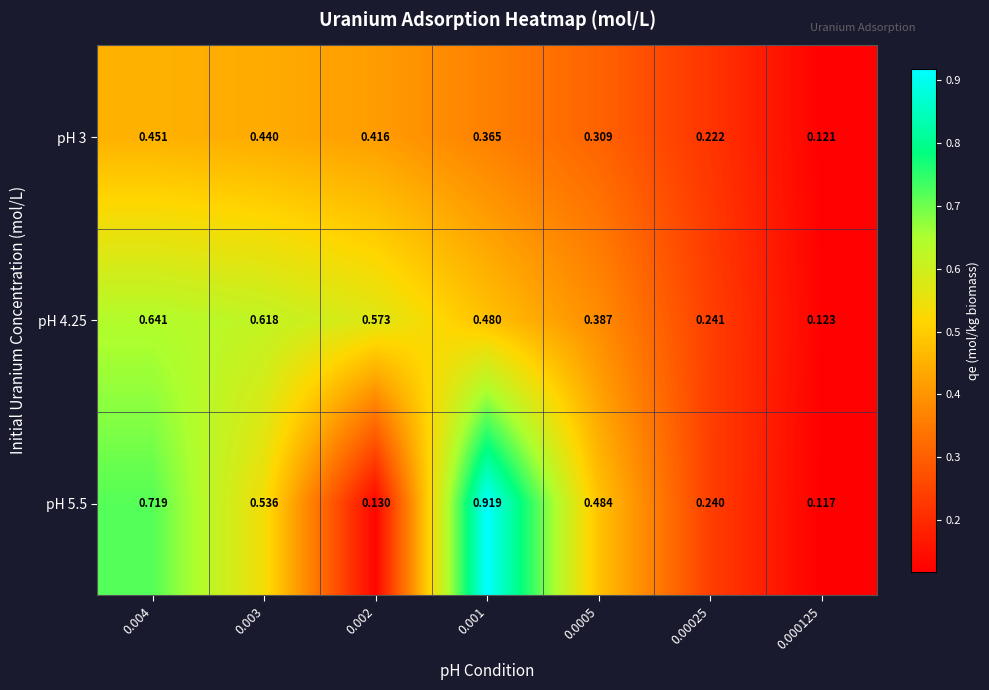

Is the value of pH 3 at 0.00025 greater than the value of pH 4.25 at 0.000125?

Yes